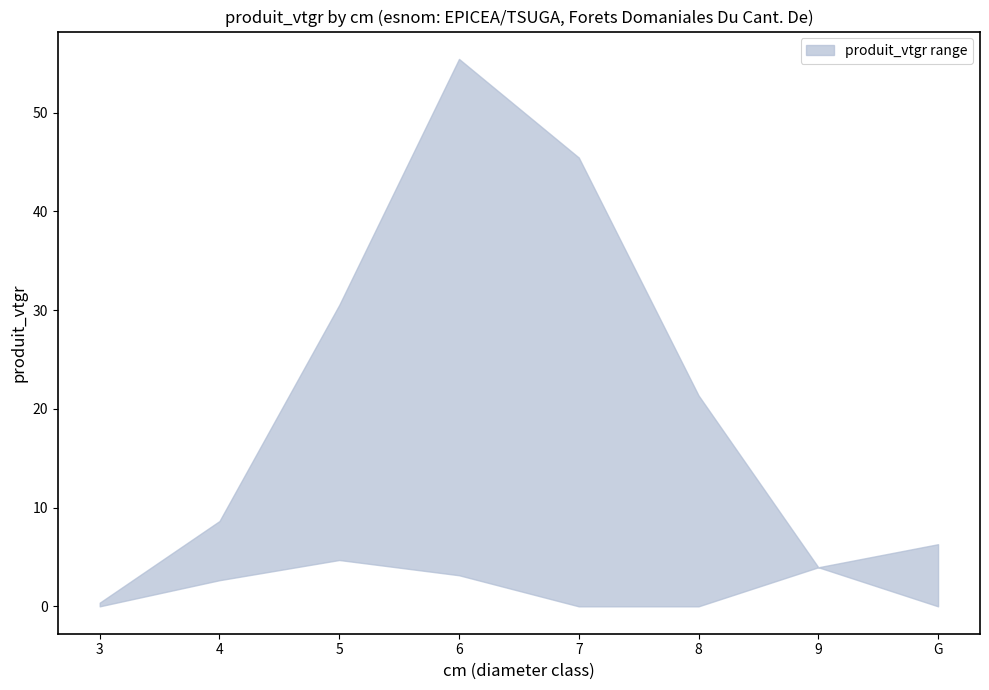

True or false: produit_vtgr_lower and produit_vtgr_upper cross at least once.

False